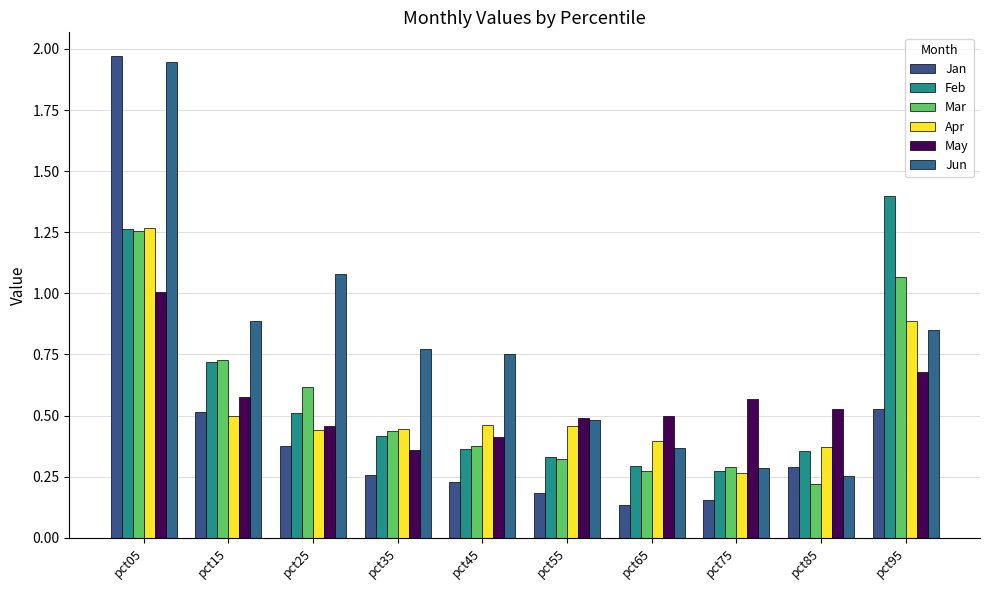

At how many categories does at least one series exceed 1?

3